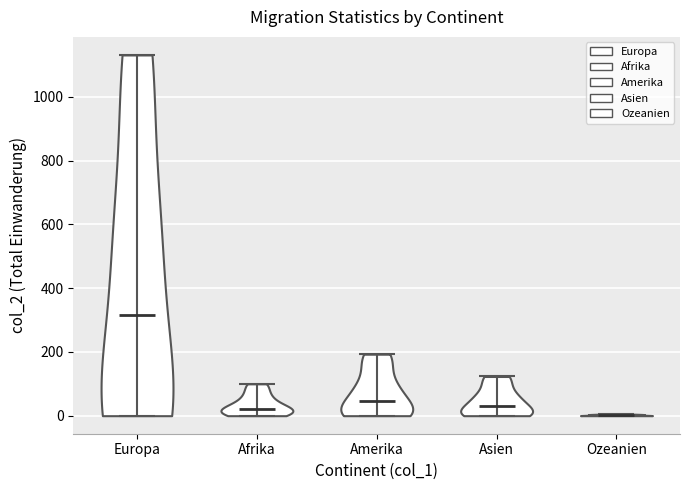

Which violin has the highest median line?

Europa